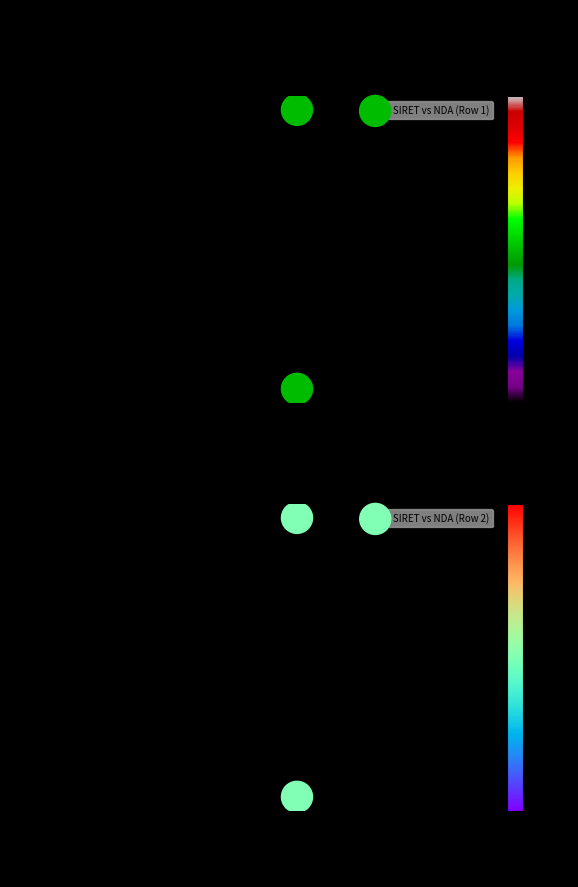

What value does the SIRET vs NDA (Row 2) series have at 1 PLACE ALFONSE JOURDAIN 31000 TOULOUSE?

1